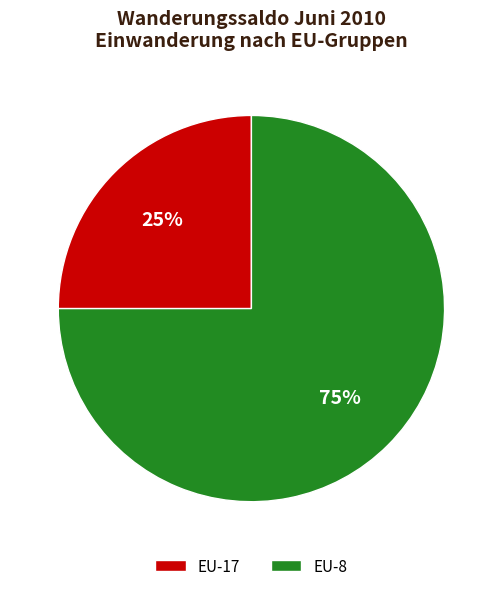

To the nearest percent, what is the difference between the largest and smallest slice percentages?

50%